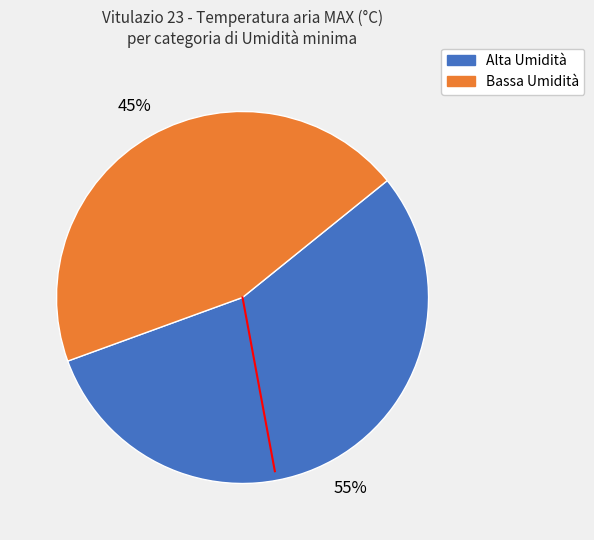

Does any single category account for the majority?

Yes